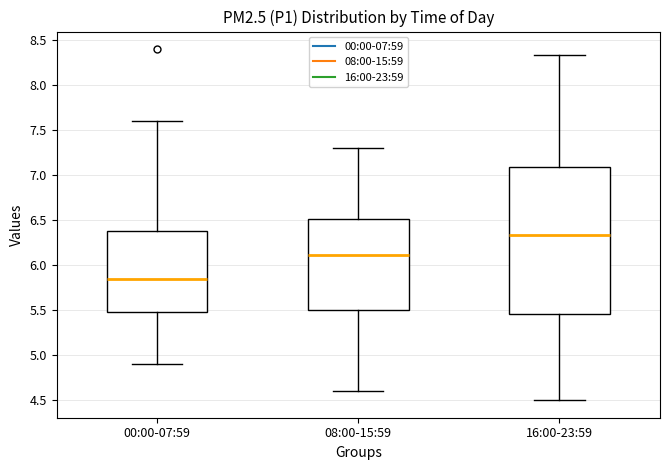

Reading left to right, transcribe this box plot: for each box, give where its median line is, the range the box spans, and where its two whiskers end, as read against the y-axis. The values are not printed on the chart, so give them approximately, as read against the axis.

00:00-07:59: median 5.85, box 5.50 to 6.40, whiskers 4.90 to 7.60
08:00-15:59: median 6.10, box 5.50 to 6.50, whiskers 4.60 to 7.30
16:00-23:59: median 6.35, box 5.45 to 7.10, whiskers 4.50 to 8.35